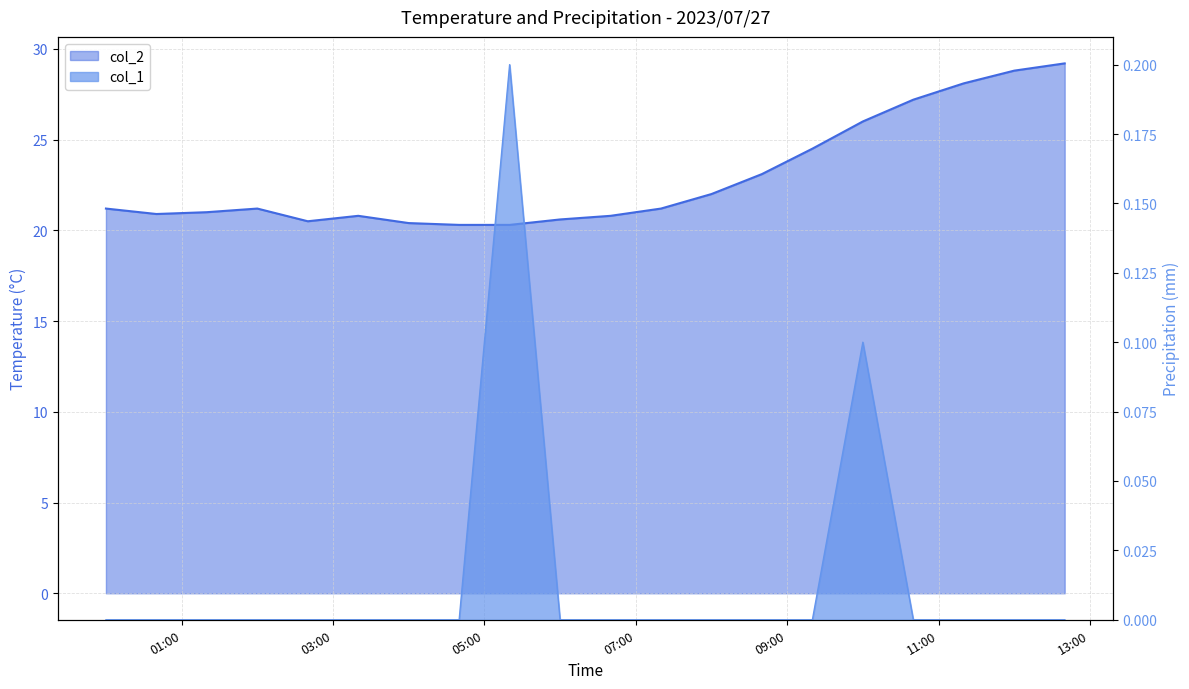

Which has a higher value, 2023/07/27 08:40:00 or 2023/07/27 04:40:00?

2023/07/27 08:40:00